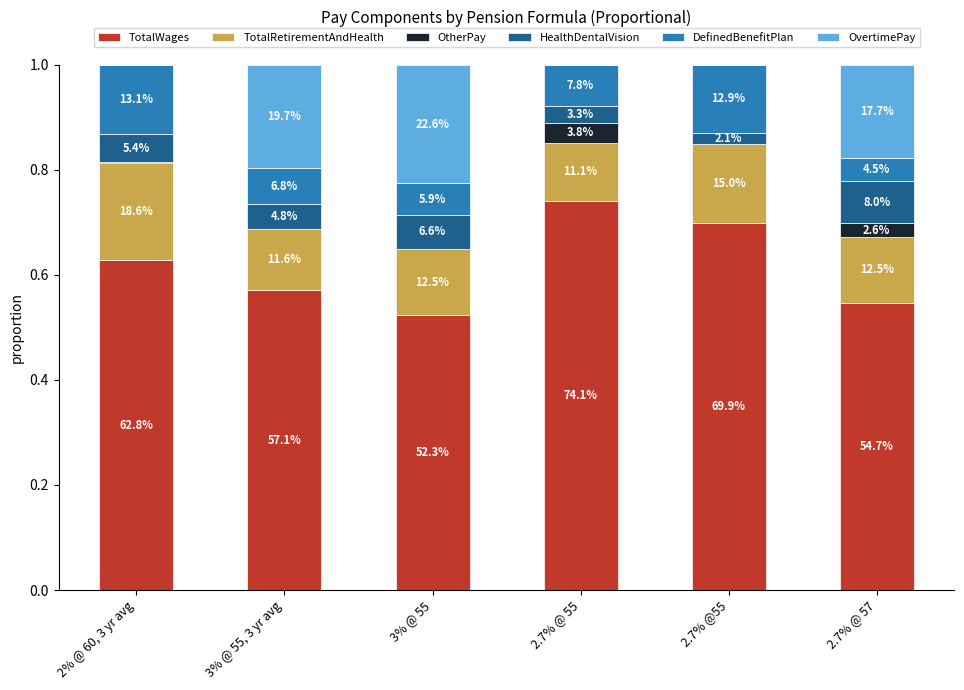

Are the bars grouped side by side (vs. stacked)?

No